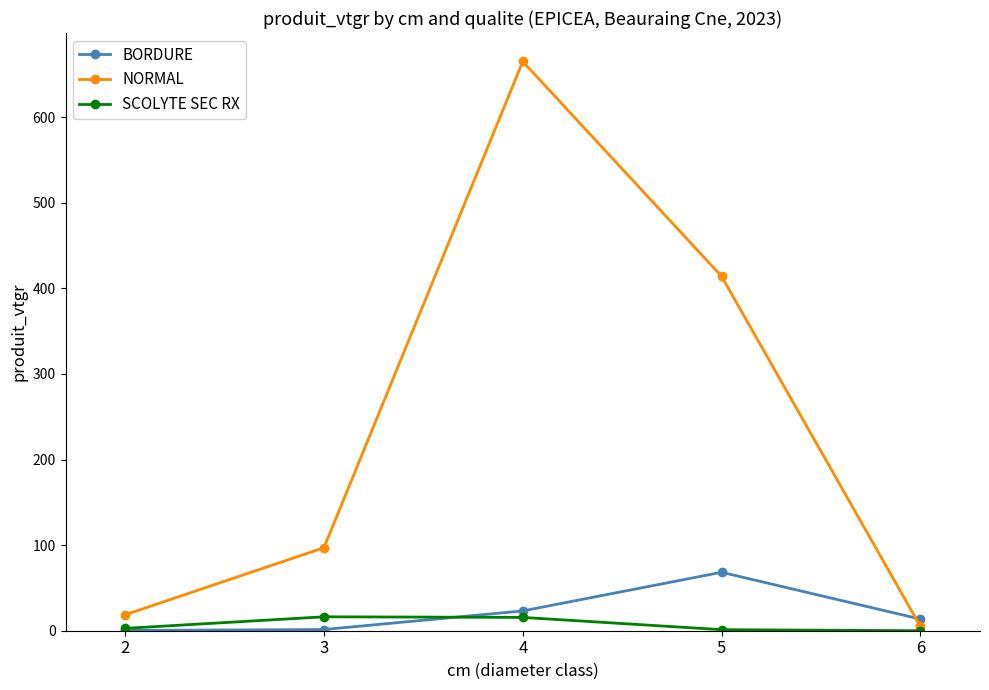

Which series has the largest range (max minus min)?

NORMAL